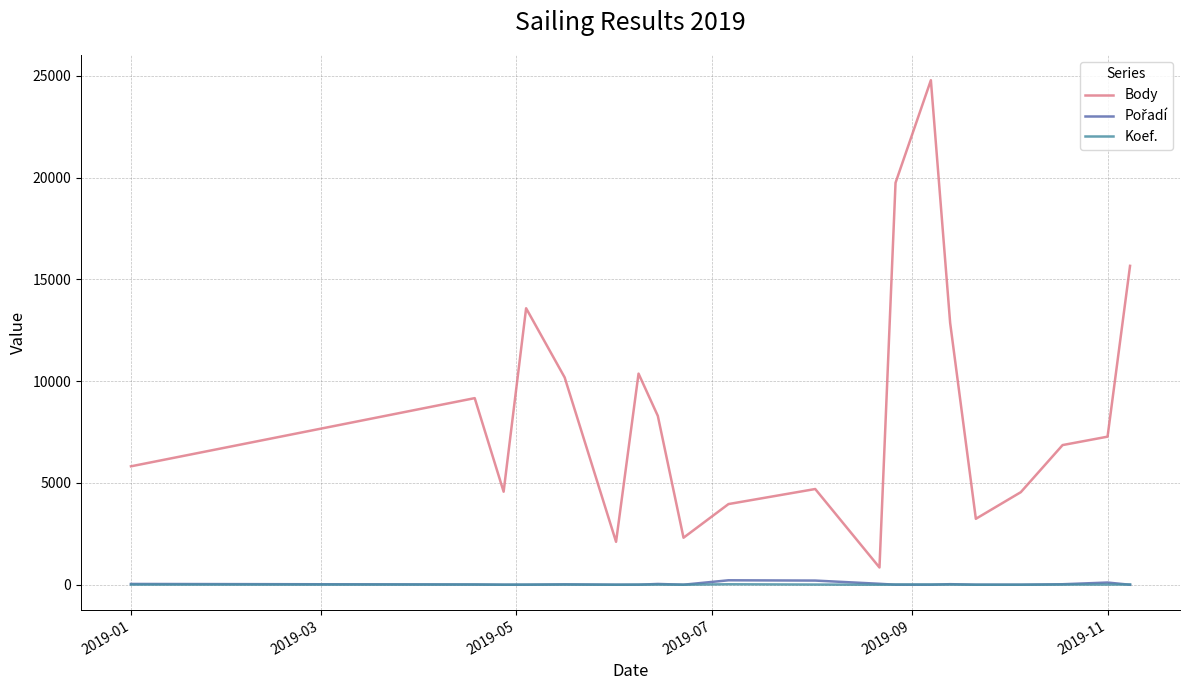

True or false: Koef. and Body intersect in this chart.

False